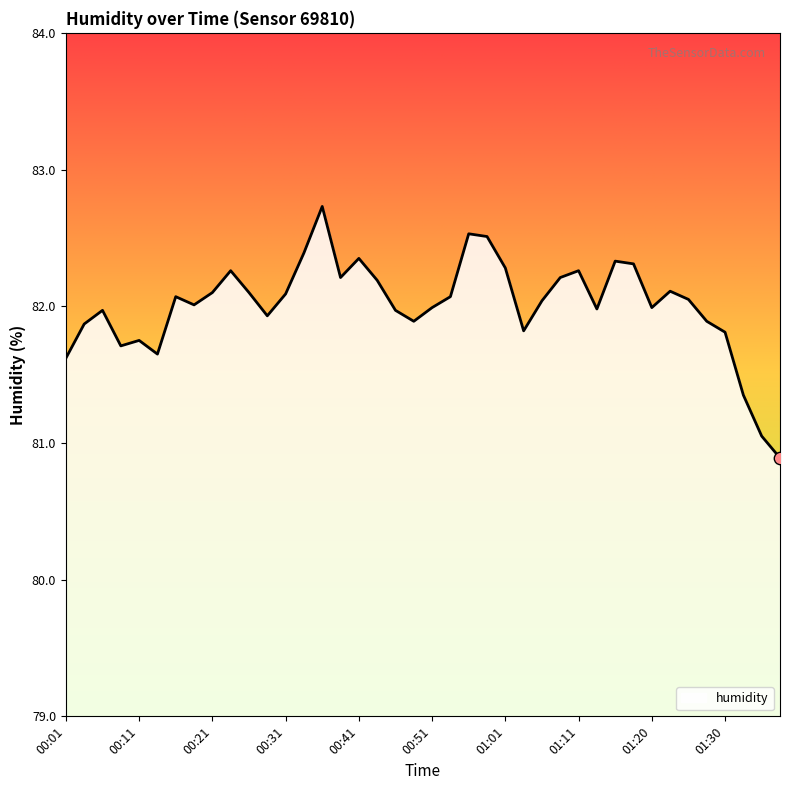

What is the smallest value displayed?

80.9